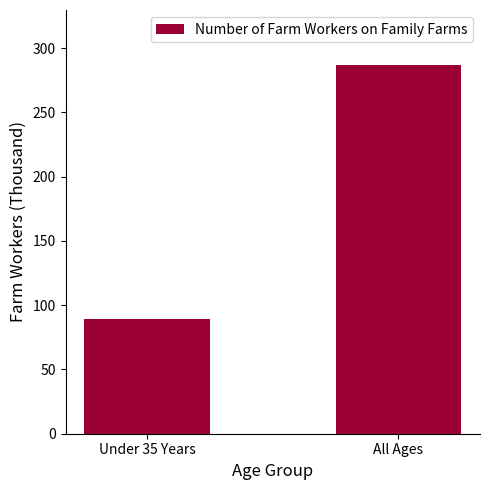

Count the number of values greater than 286.

1